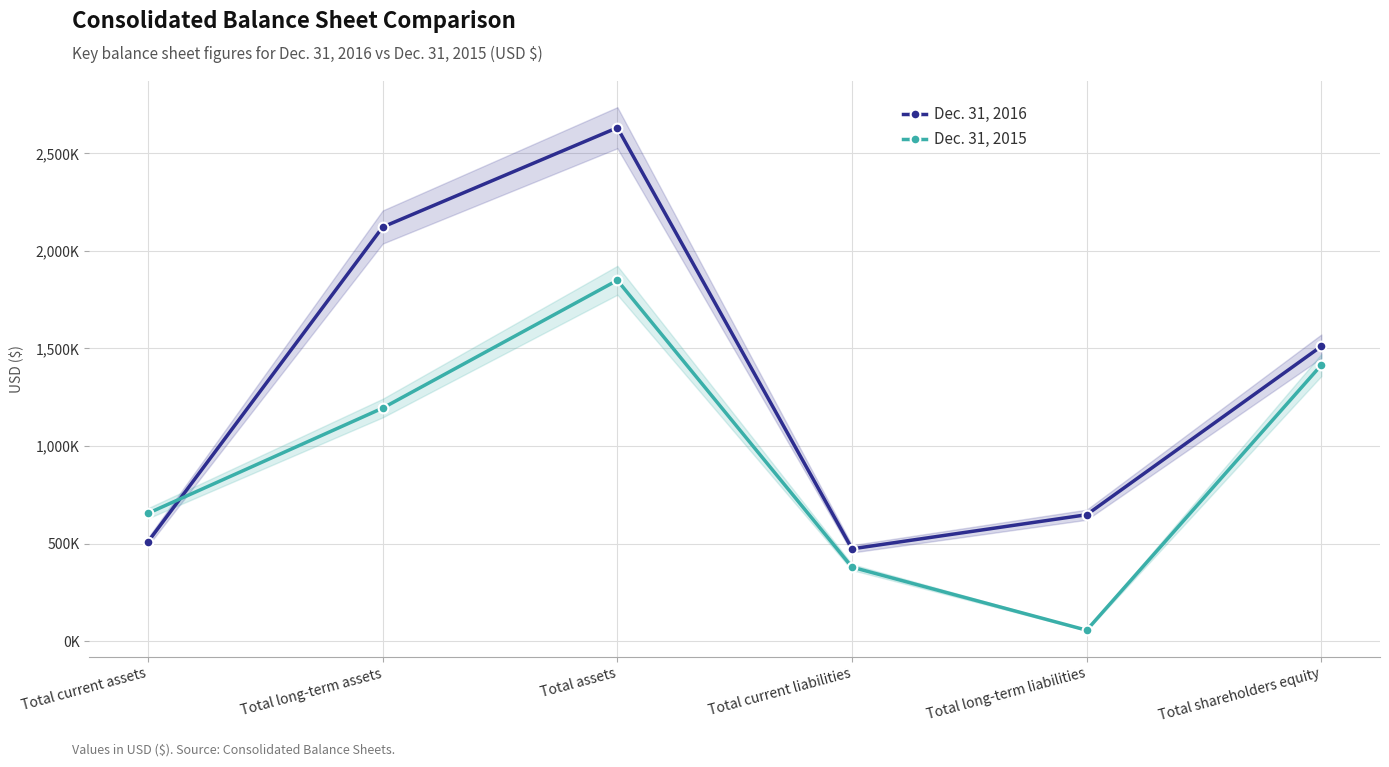

Where do Dec. 31, 2016 and Dec. 31, 2015 first cross each other?

Total current assets and Total long-term assets